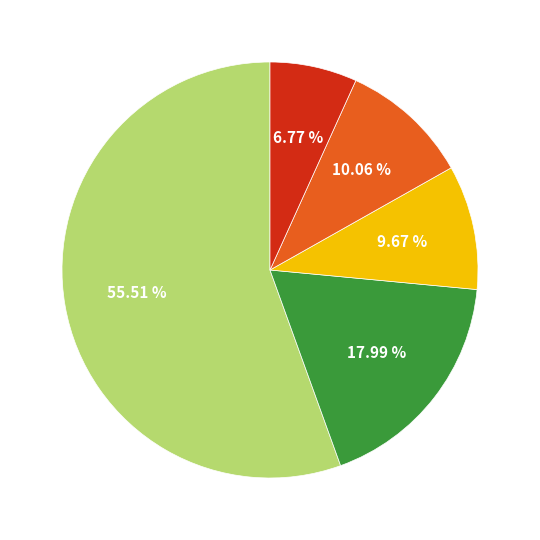

Is there any slice that represents more than half of the pie?

Yes